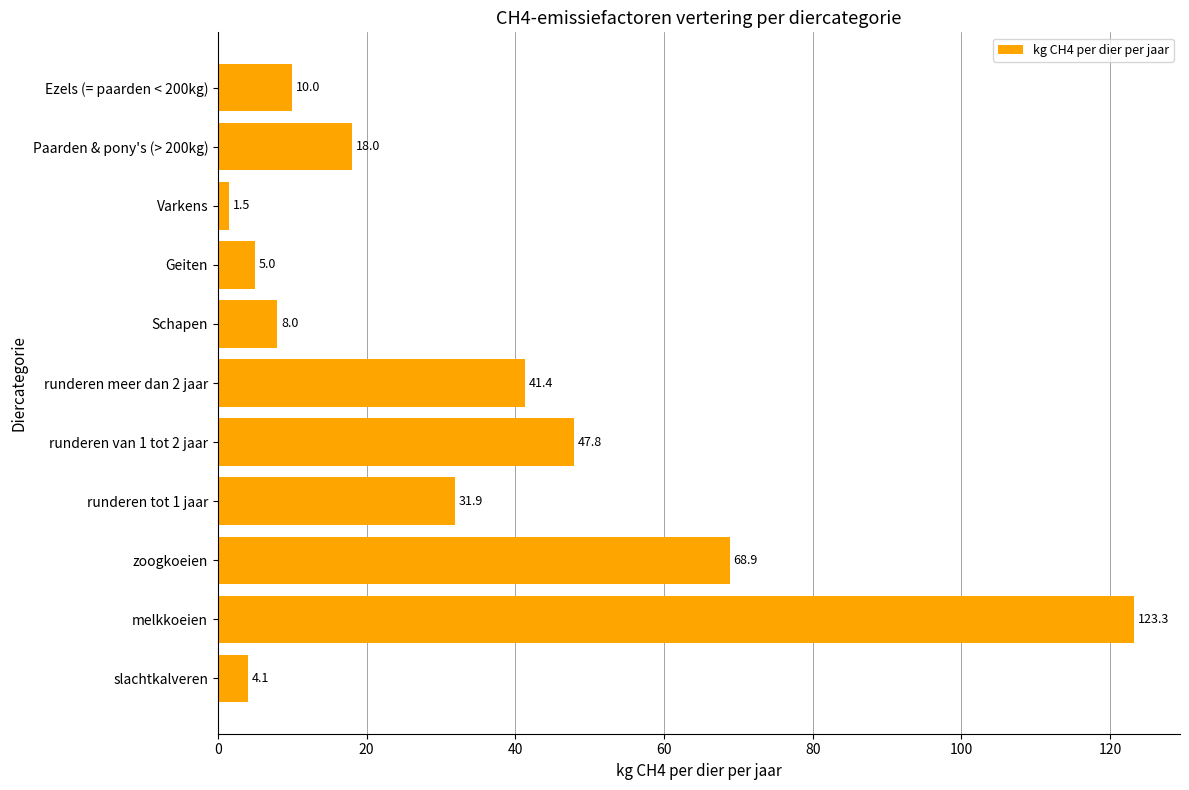

Between Geiten and runderen tot 1 jaar, which is larger?

runderen tot 1 jaar